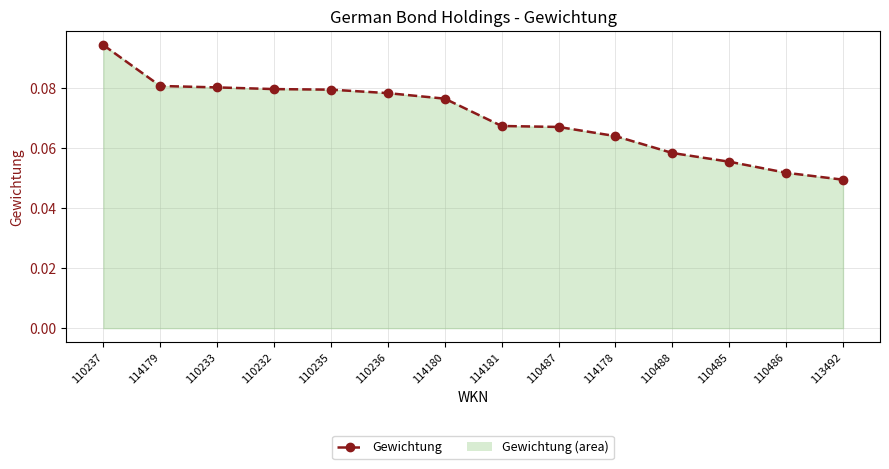

Count the number of data series in this chart.

1